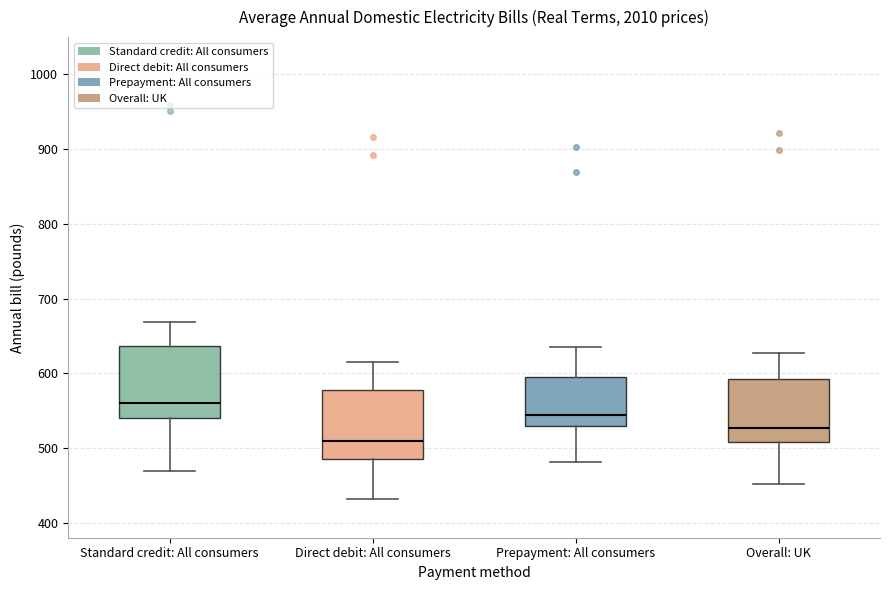

Reading left to right, transcribe this box plot: for each box, give where its median line is, the range the box spans, and where its two whiskers end, as read against the y-axis. The values are not printed on the chart, so give them approximately, as read against the axis.

Standard credit: All consumers: median 560, box 540 to 640, whiskers 470 to 670
Direct debit: All consumers: median 510, box 490 to 580, whiskers 430 to 610
Prepayment: All consumers: median 540, box 530 to 600, whiskers 480 to 640
Overall: UK: median 530, box 510 to 590, whiskers 450 to 630